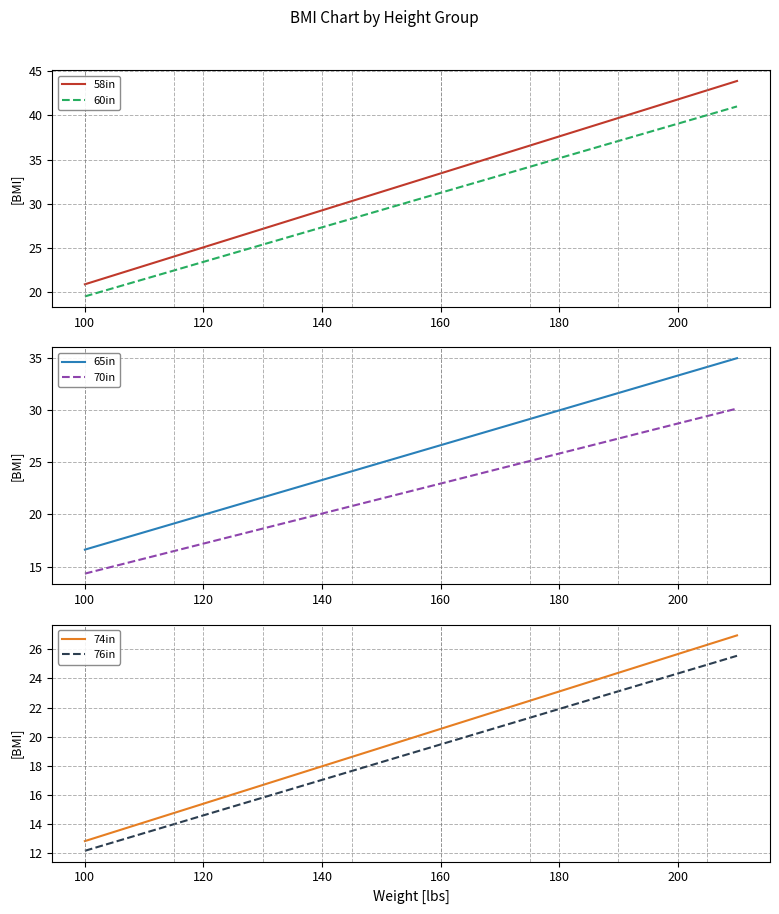

What is the highest value of the 74in series?

27.0